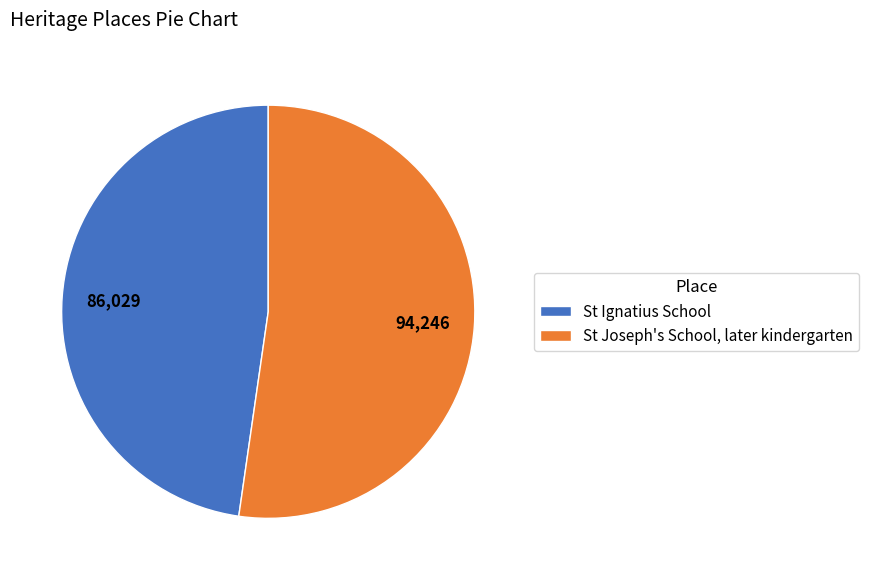

Approximately how many times larger is the value at St Joseph's School, later kindergarten compared to St Ignatius School?

1.1